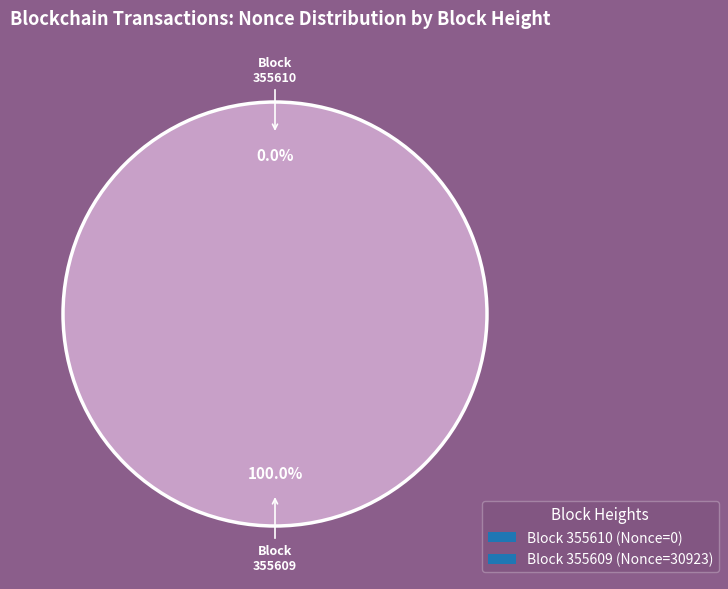

How many segments does this pie chart have?

2